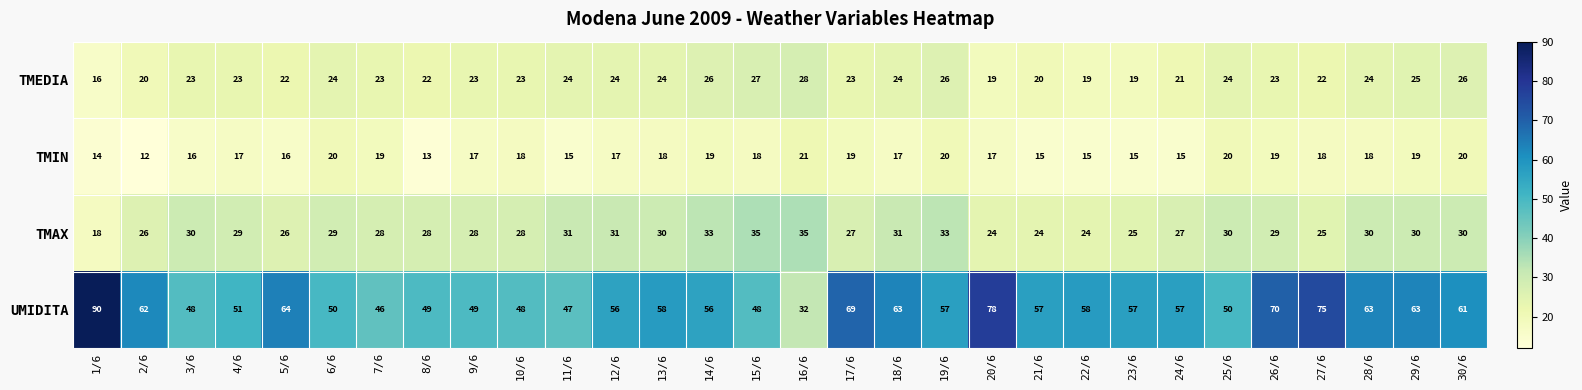

At which category does the chart reach its minimum across all series?

2/6